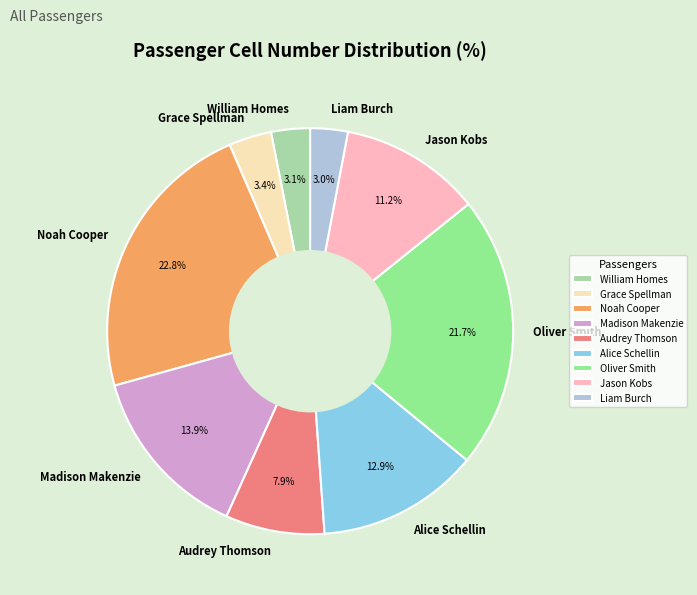

To the nearest percent, what percentage of the pie is Liam Burch?

3%